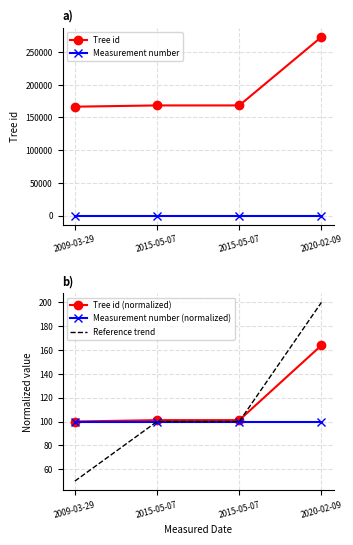

What is the minimum value for Tree id (normalized)?

100.0